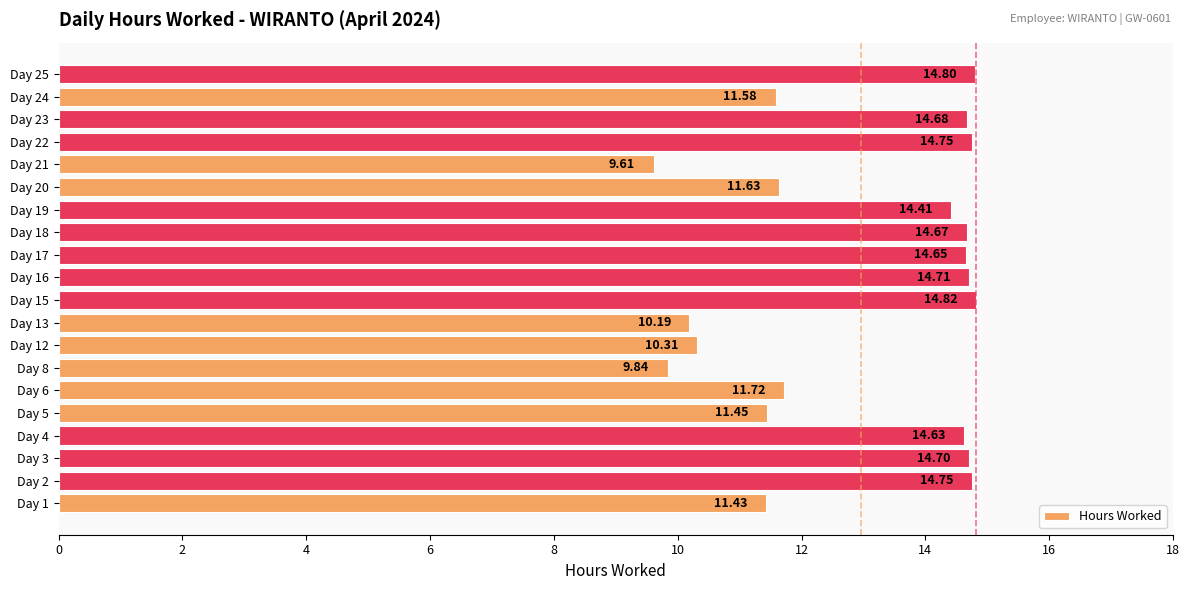

Approximately how many times larger is the value at Day 20 compared to Day 18?

0.8